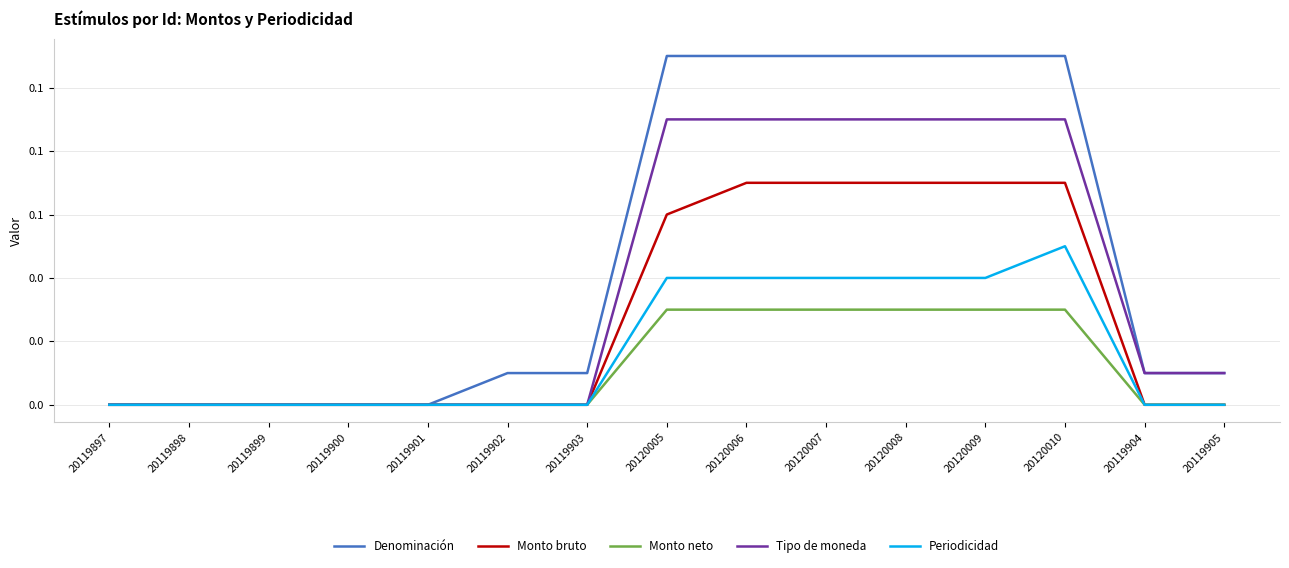

What are all the series names shown in the legend?

Denominación, Monto bruto, Monto neto, Tipo de moneda, Periodicidad